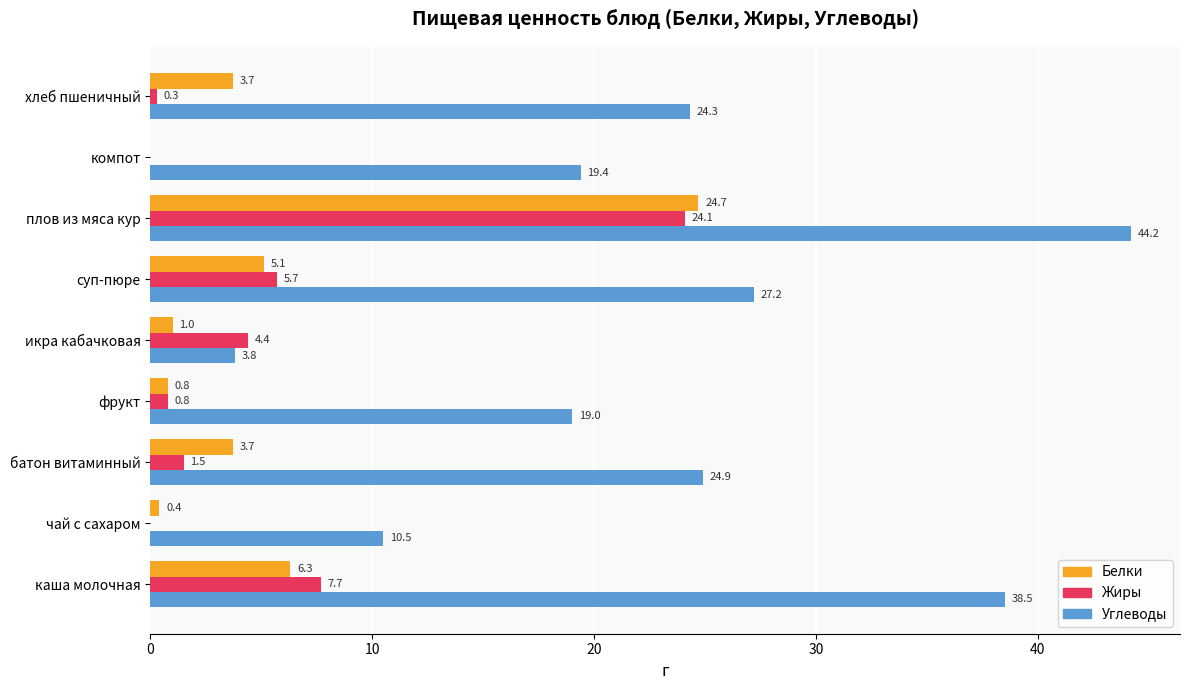

Which series has the largest range (max minus min)?

Углеводы